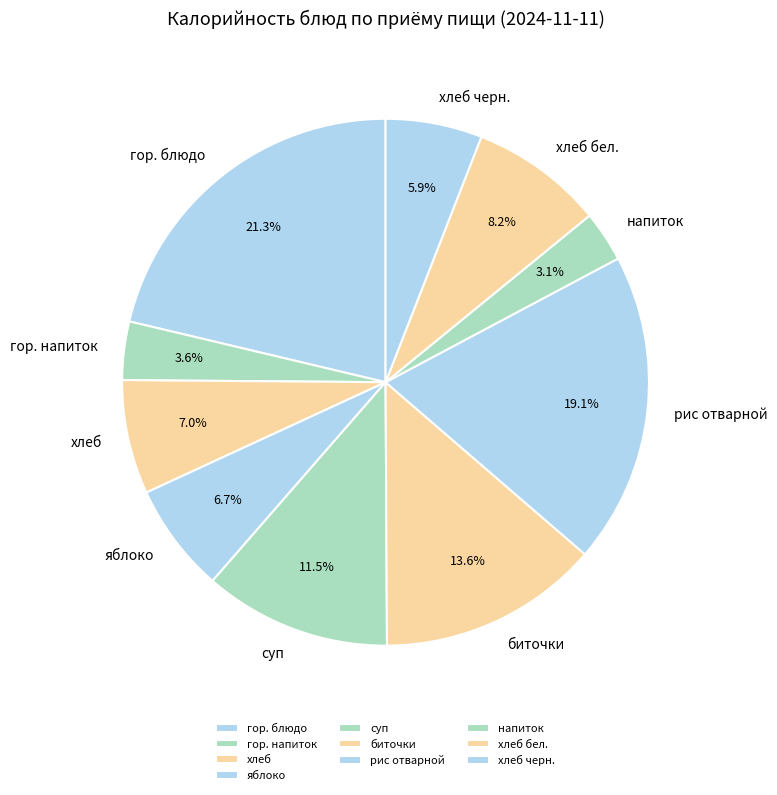

To the nearest percent, what percentage of the pie is хлеб бел.?

8%